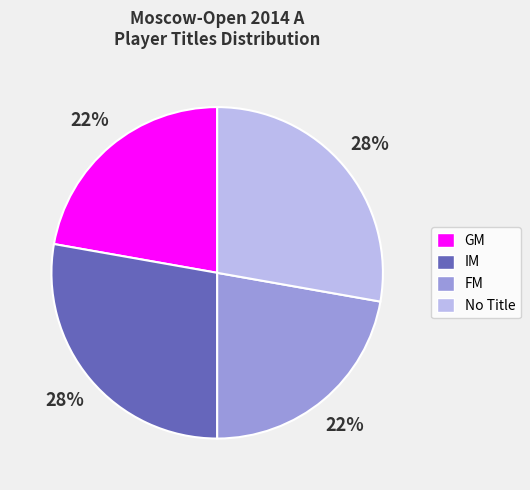

Is there a majority slice in this chart?

No